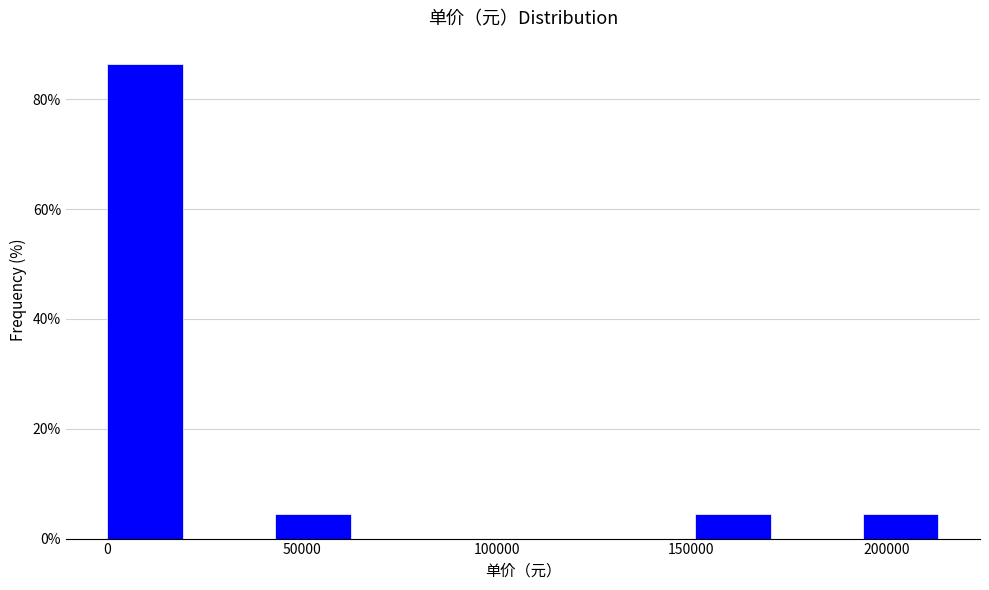

Which range on the x-axis has the tallest bar?

0 to 20000